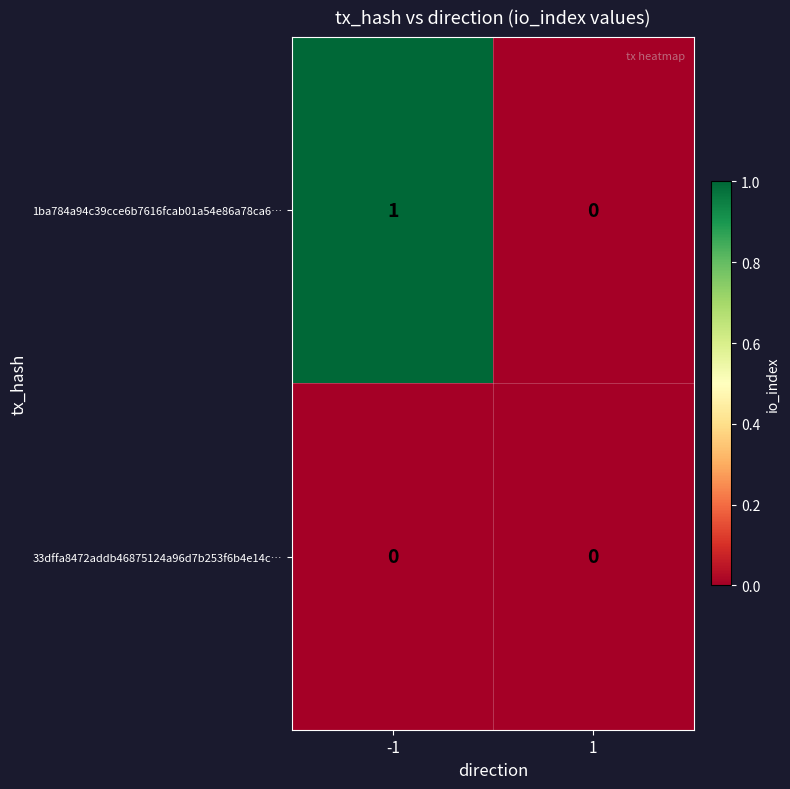

Which series has the widest spread of values?

1ba784a94c39cce6b7616fcab01a54e86a78ca6…